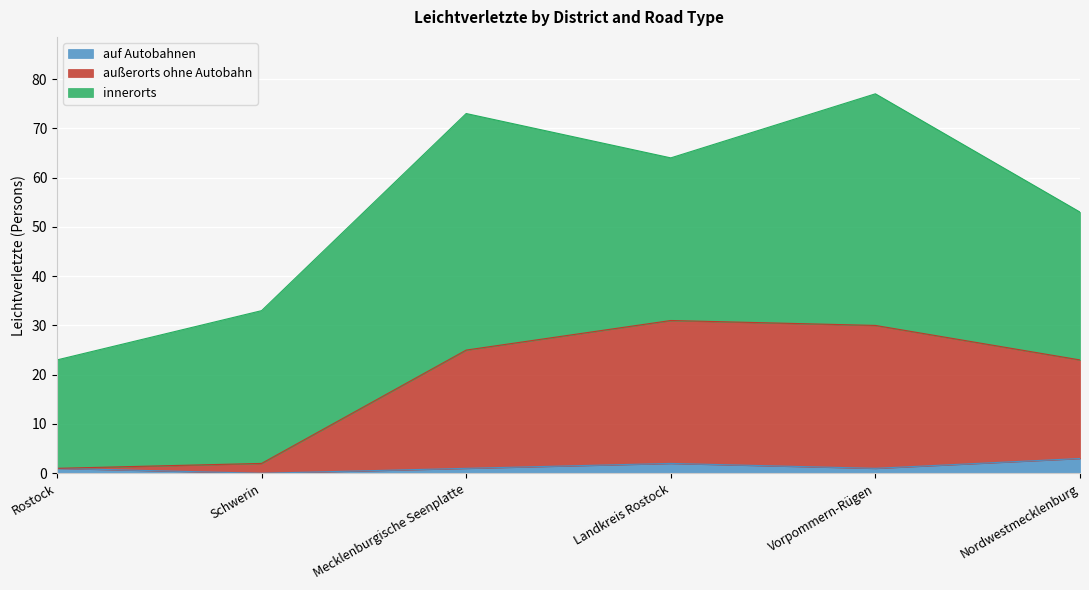

Count the number of categories in the chart.

6